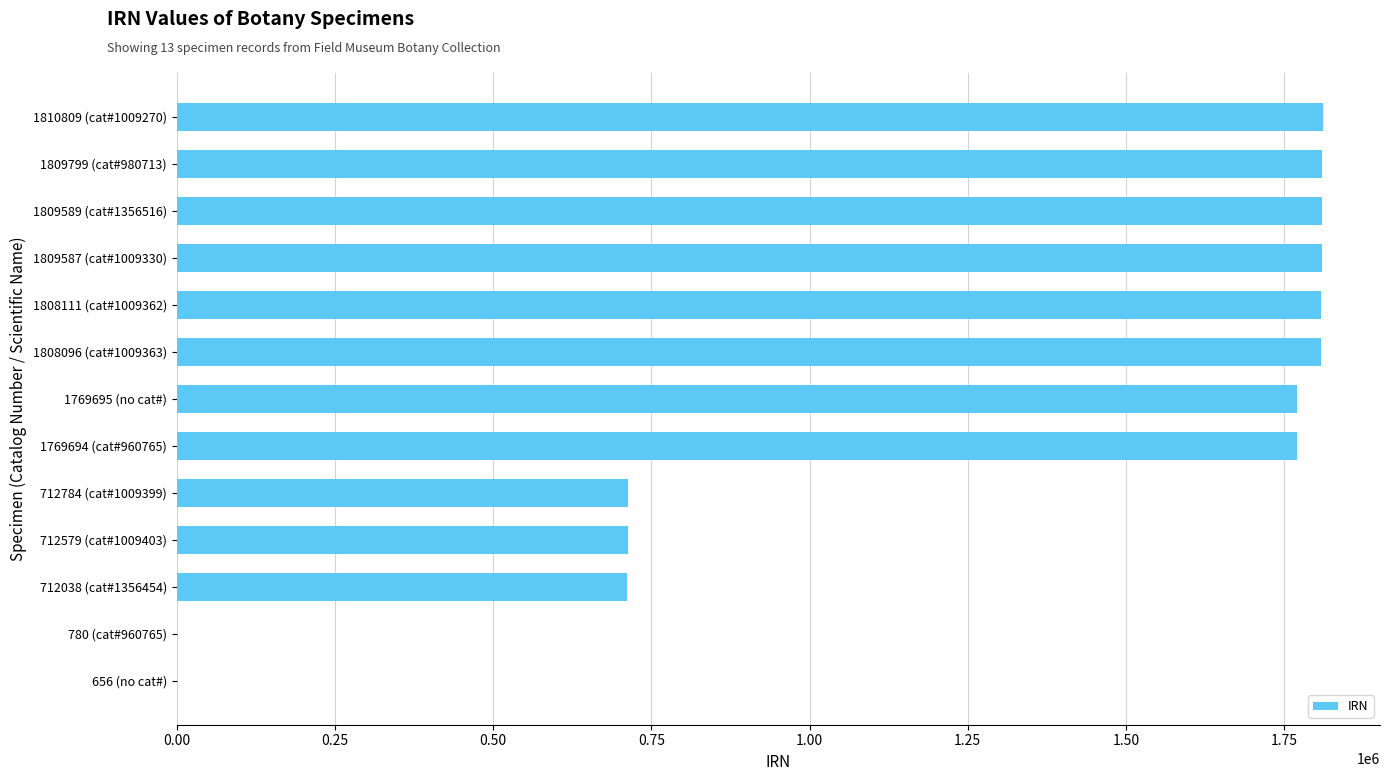

Where is the data nearest to the value 905732?

712784 (cat#1009399)